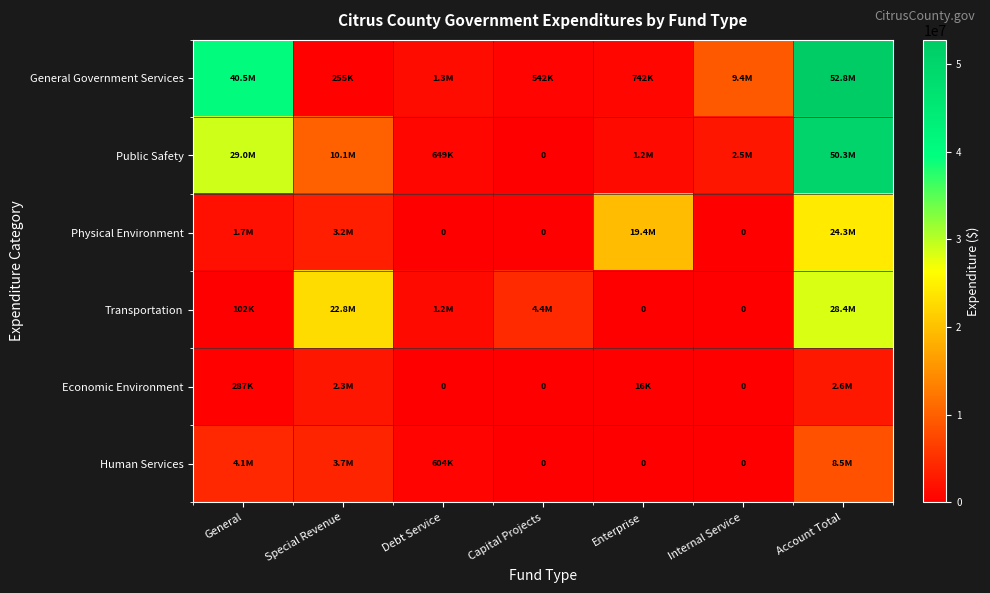

Rank the series by their maximum value, from highest to lowest.

General Government Services, Public Safety, Transportation, Physical Environment, Human Services, Economic Environment